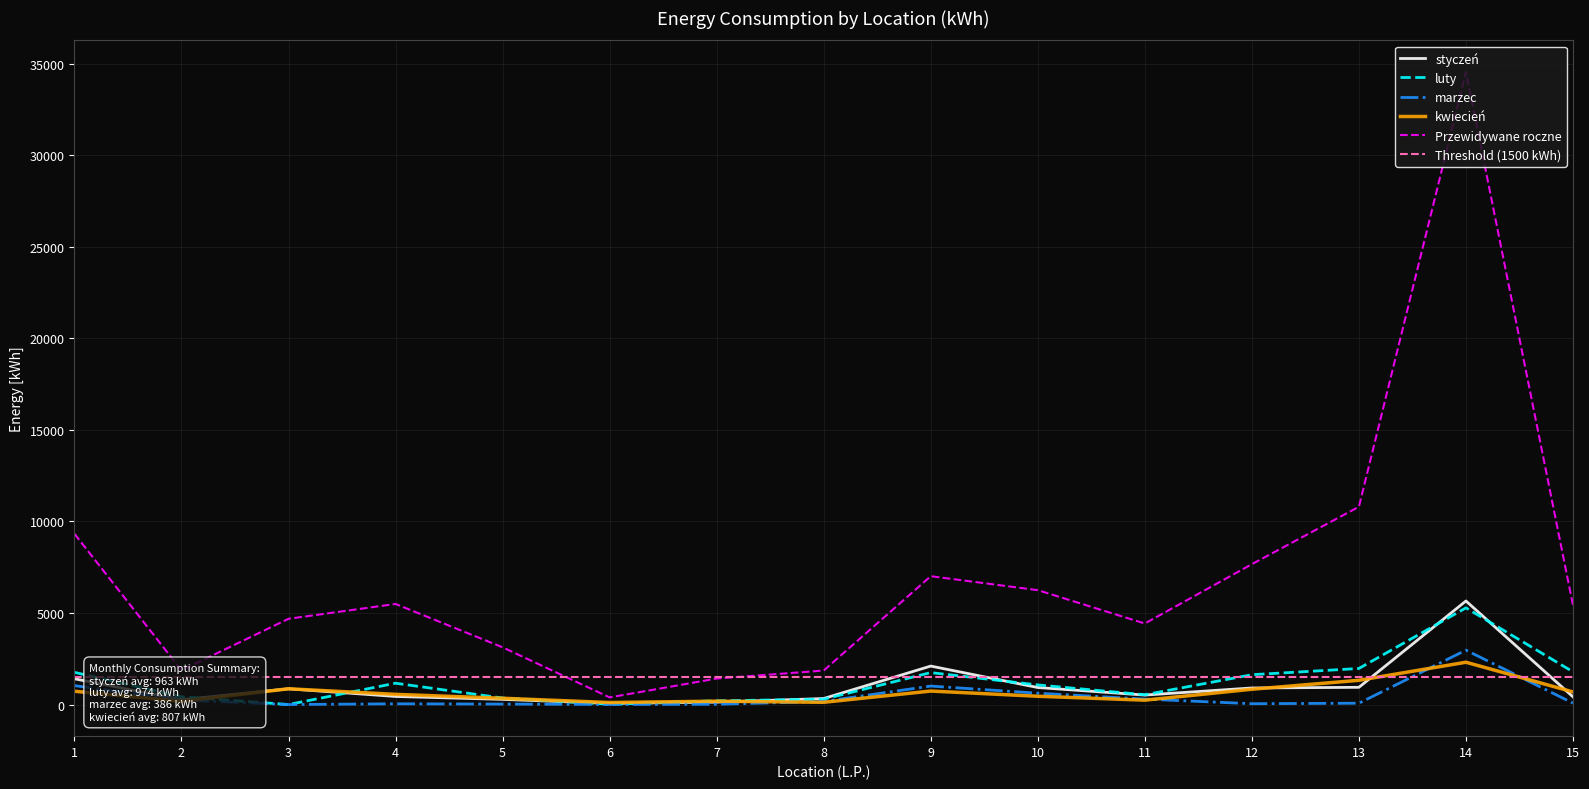

Is the value of luty at 3 greater than the value of Przewidywane roczne at 11?

No